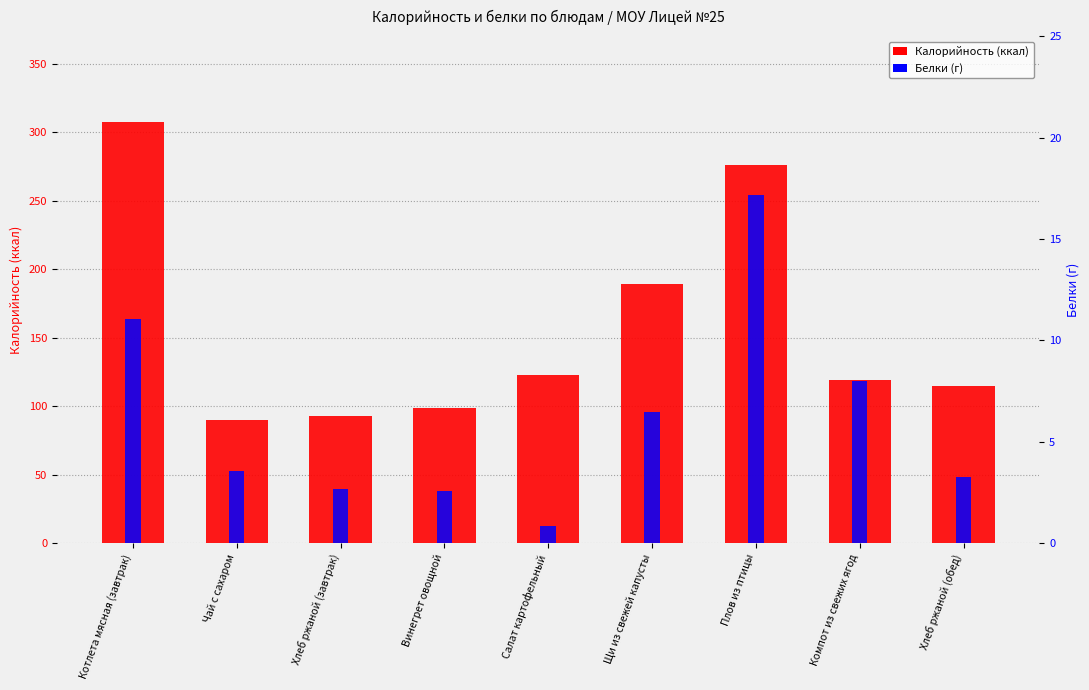

How many bars are there in total?

18